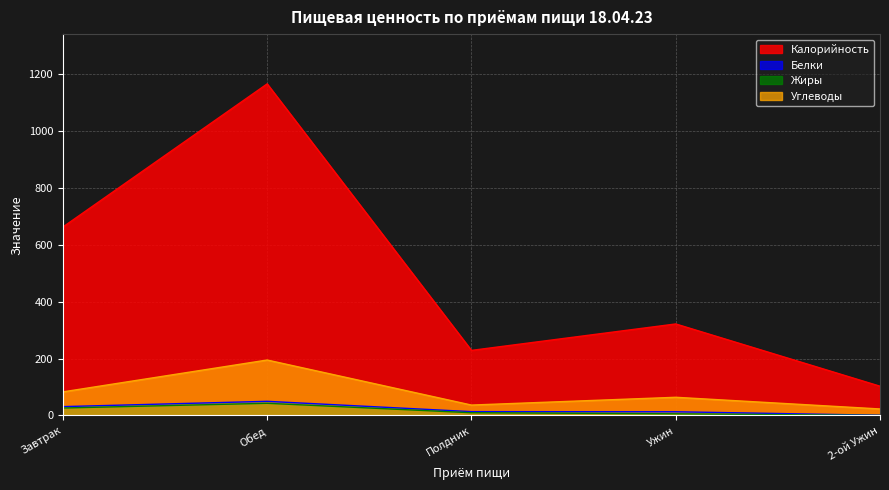

What are all the series names shown in the legend?

Калорийность, Белки, Жиры, Углеводы